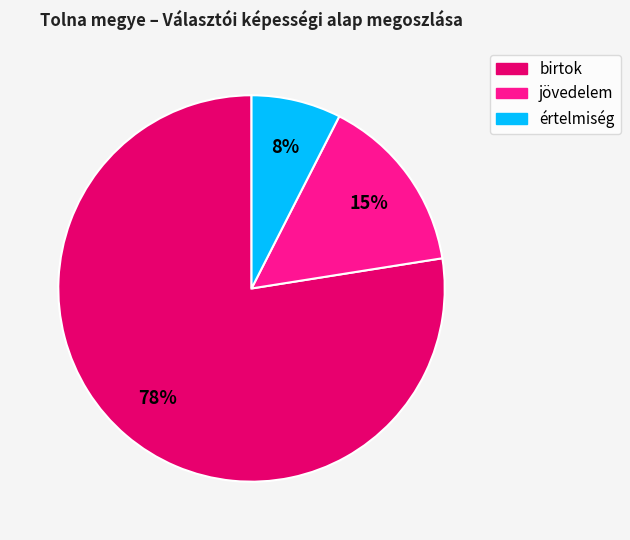

Rank the categories by value from lowest to highest.

értelmiség, jövedelem, birtok